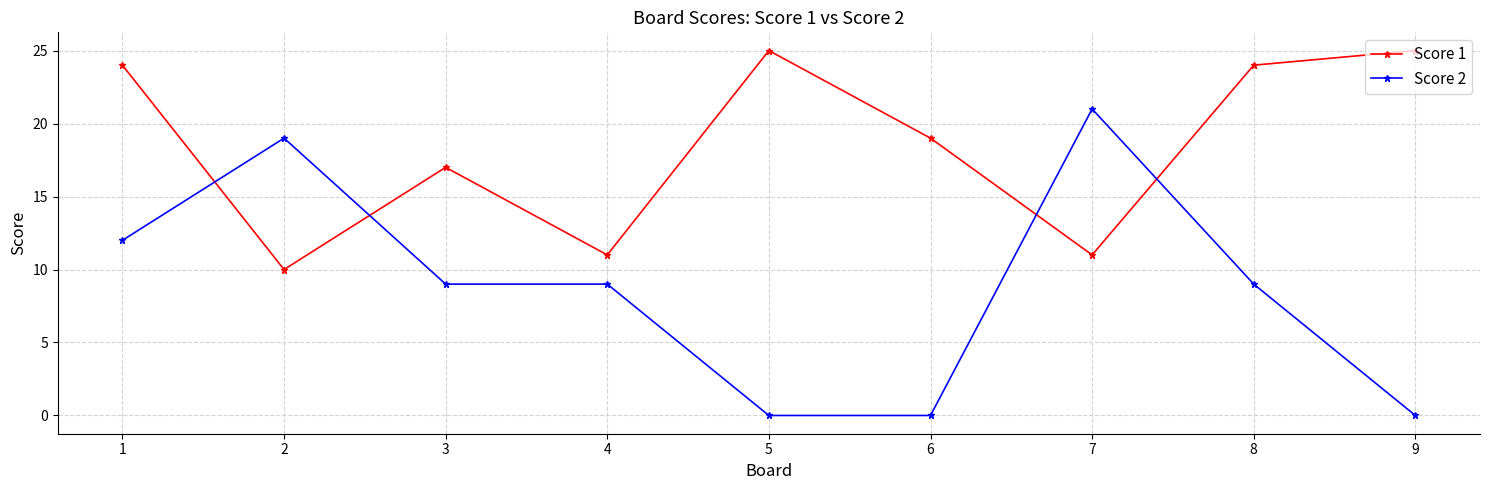

What is the total value across all series at 6?

19